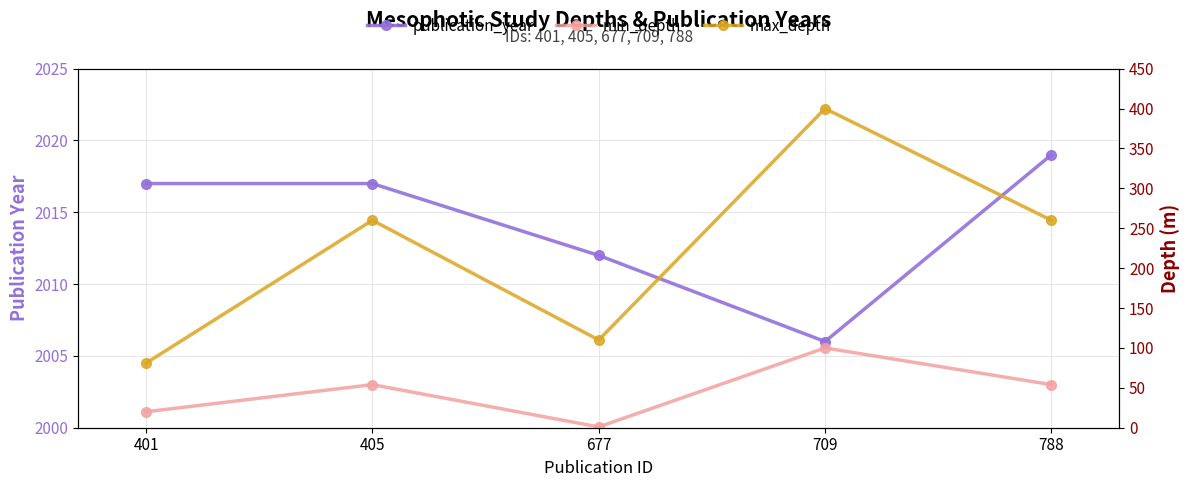

What value does the max_depth series have at 401, to the nearest 10?

80